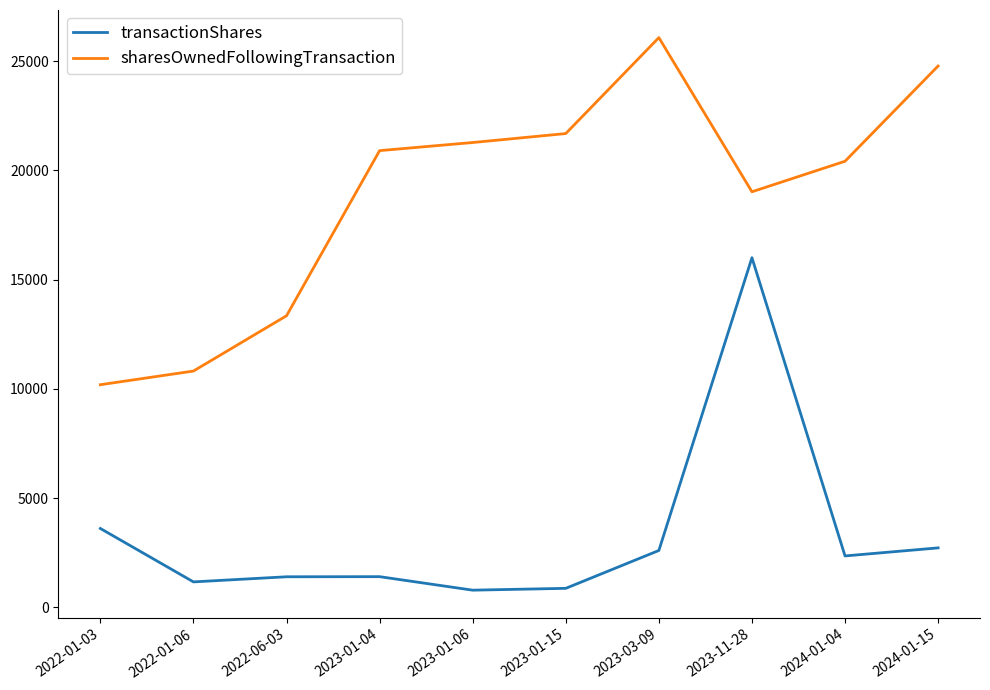

How many lines are shown in the chart?

2